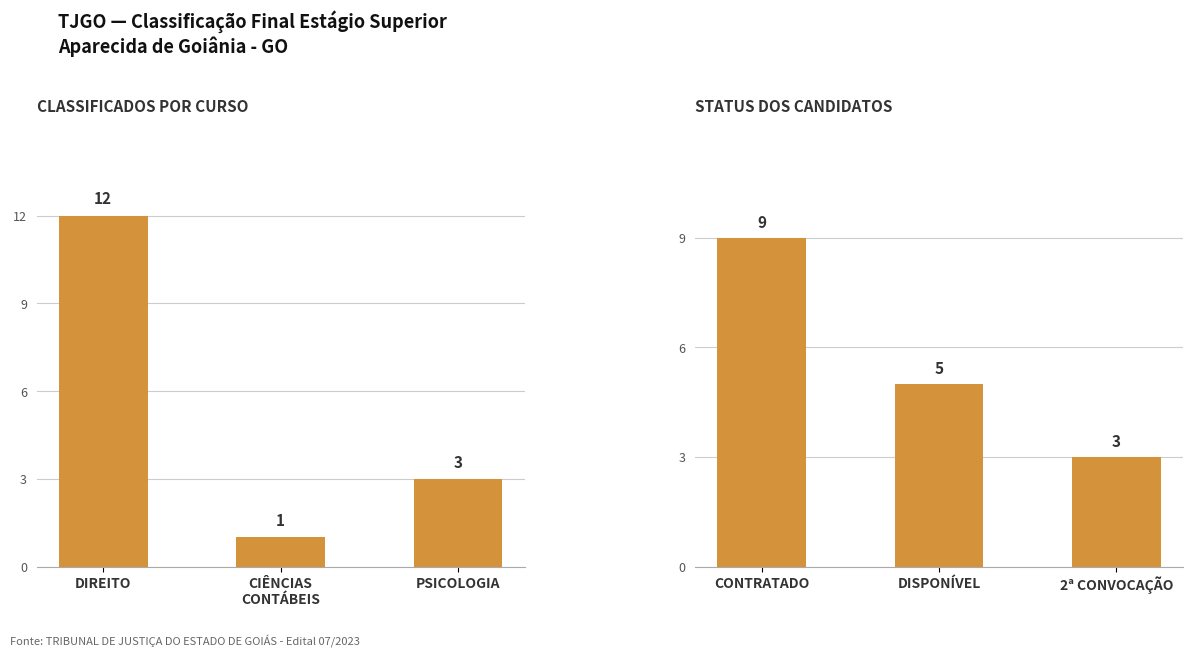

What is the sum of all Candidatos values?

17